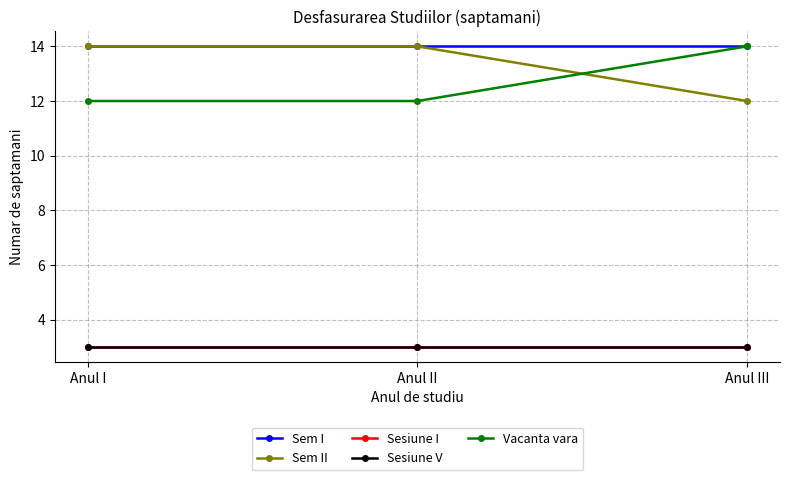

Count the number of data series in this chart.

5